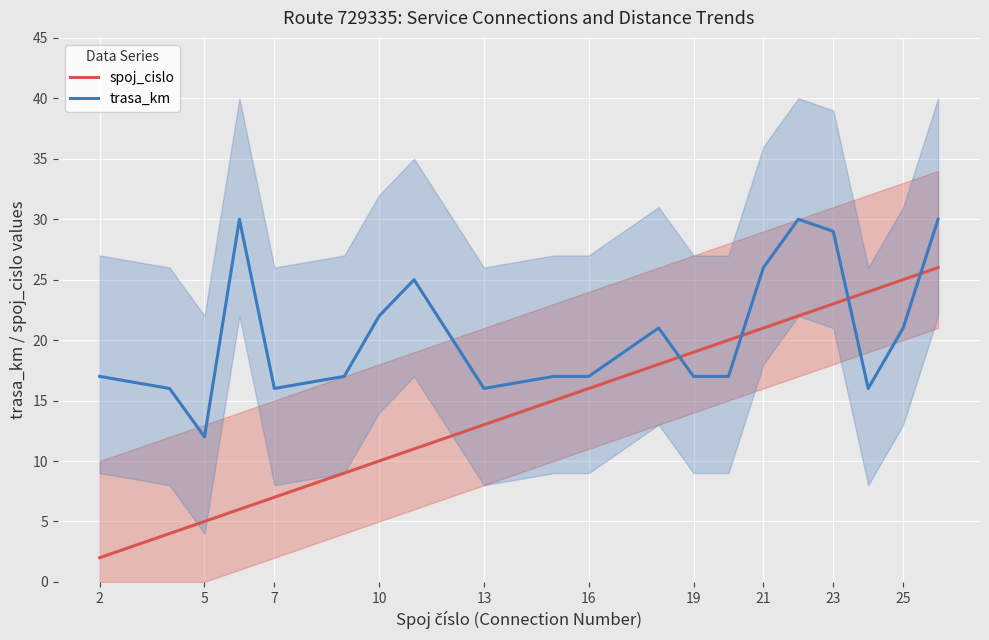

The value of spoj_cislo at 13 is 13. True or false?

True